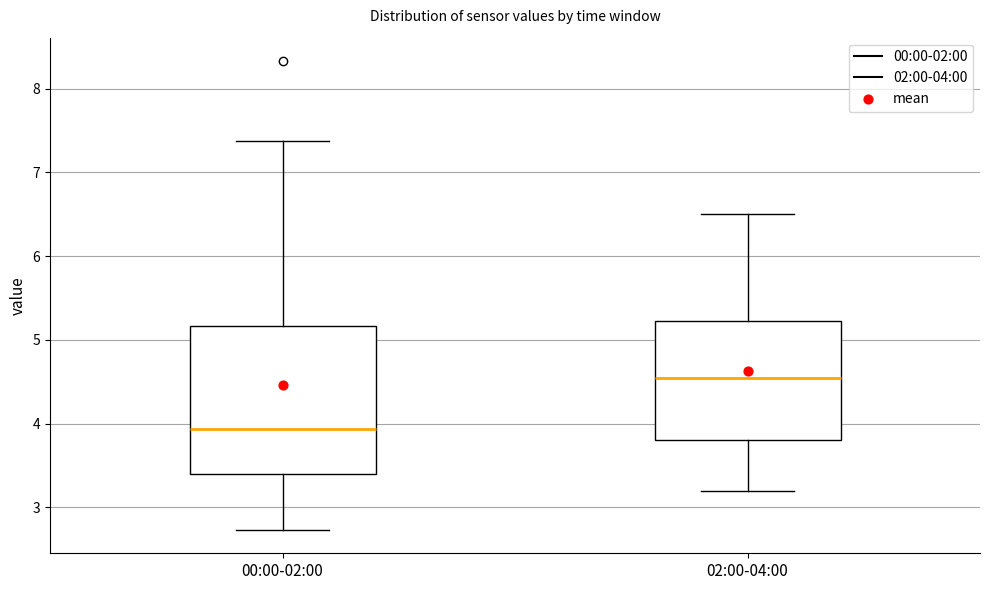

Which box has the highest median line?

02:00-04:00